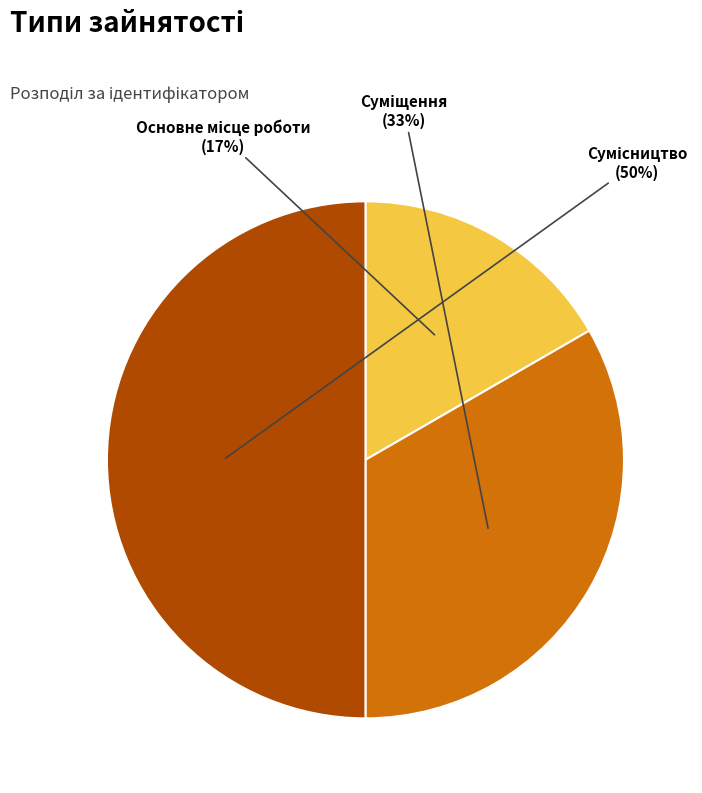

To the nearest percent, what is the difference between the largest and smallest slice percentages?

33%